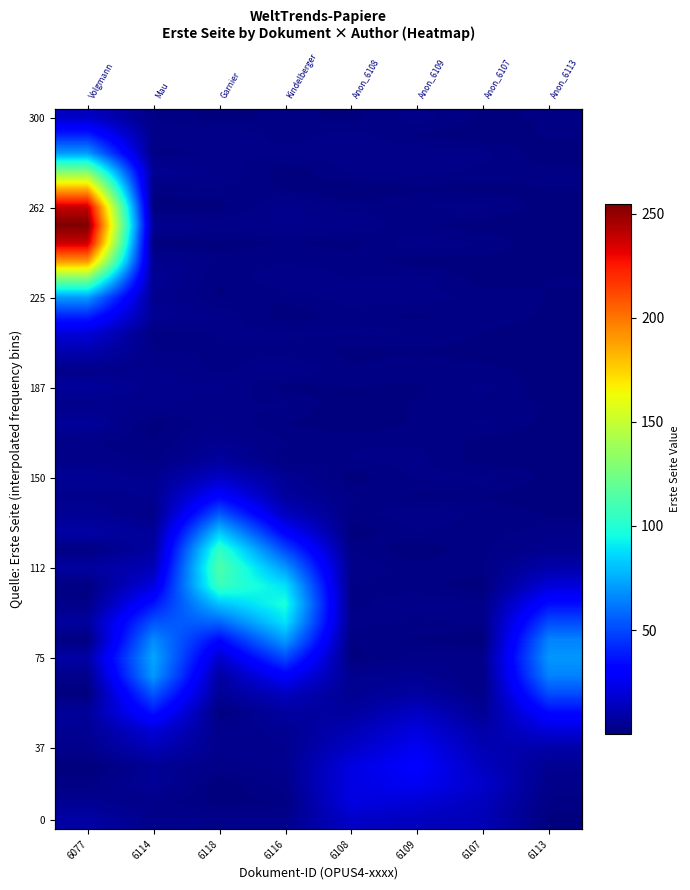

At which category is the sum across all series the highest?

6077